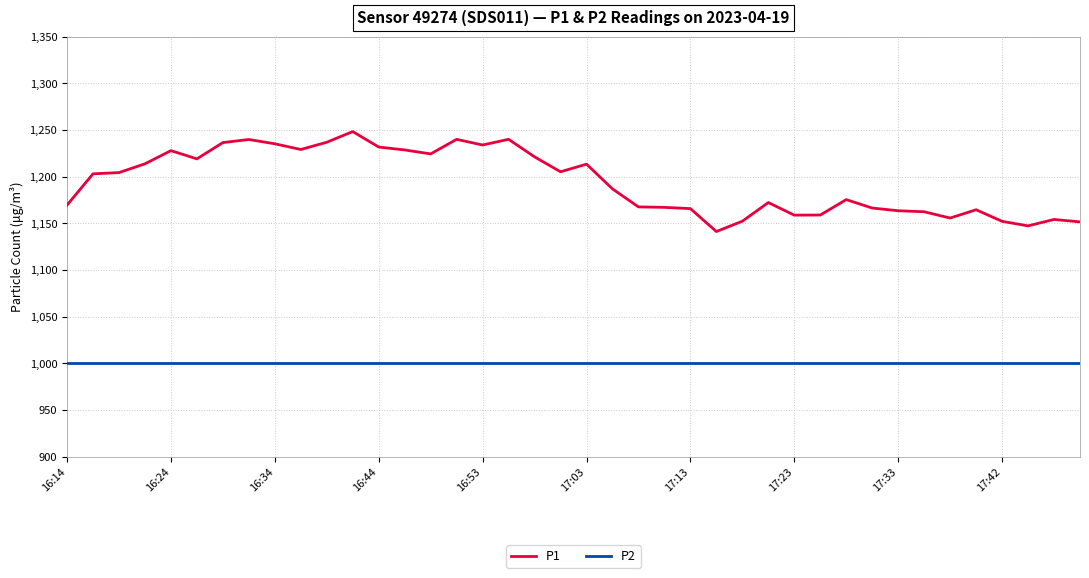

True or false: P1 and P2 cross at least once.

False